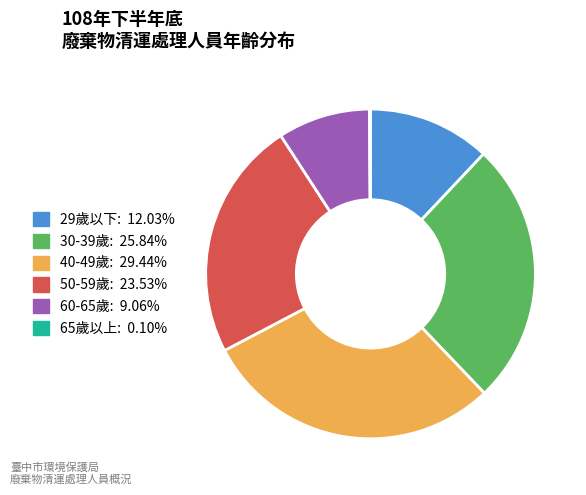

True or false: 30-39歲 accounts for 26% of the total.

True